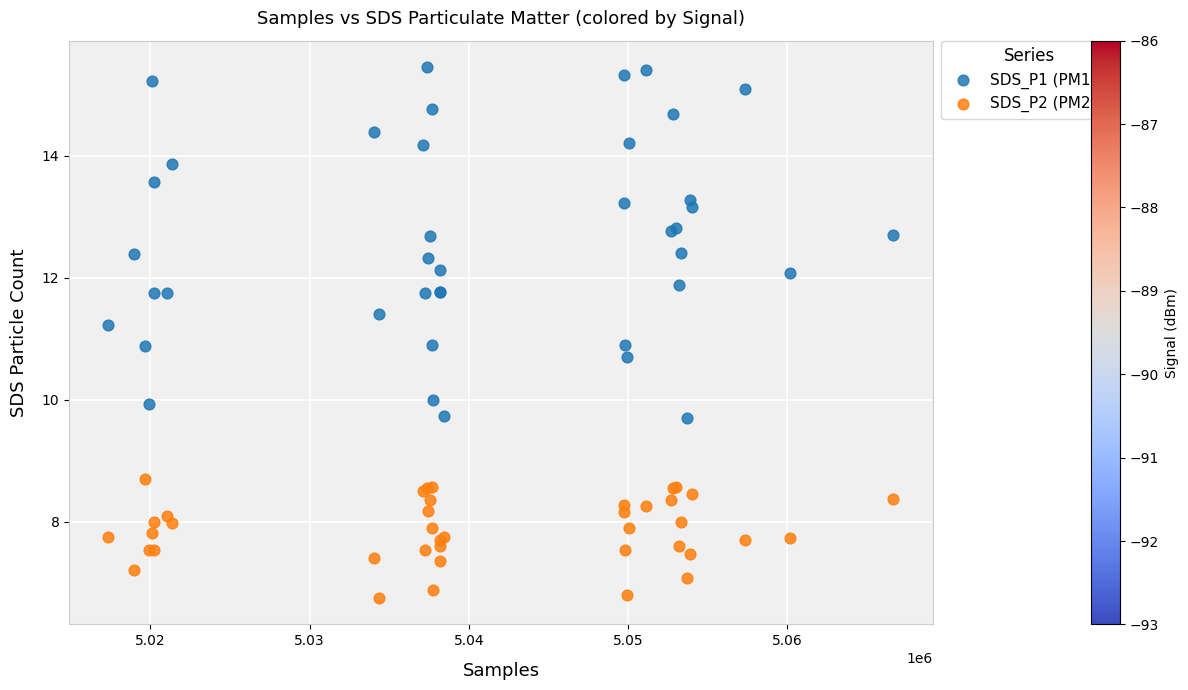

Which series contains the highest Y value?

SDS_P1 (PM1)